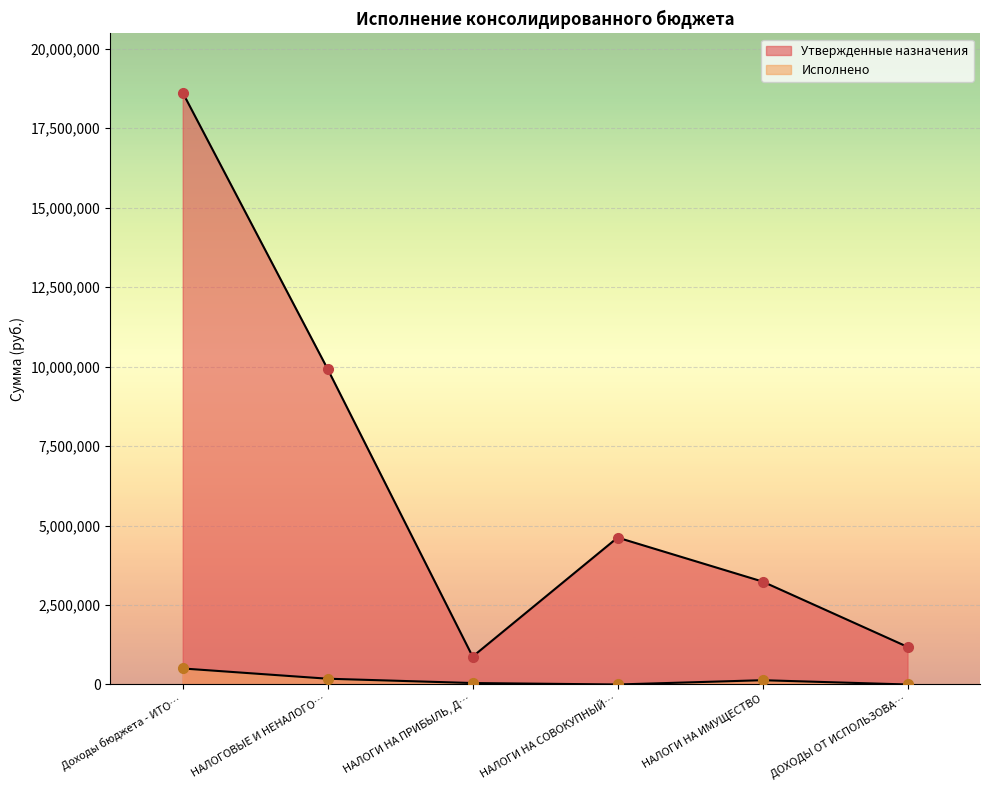

The value of Утвержденные назначения at НАЛОГИ НА ПРИБЫЛЬ, Д… is 1197229.5. True or false?

False